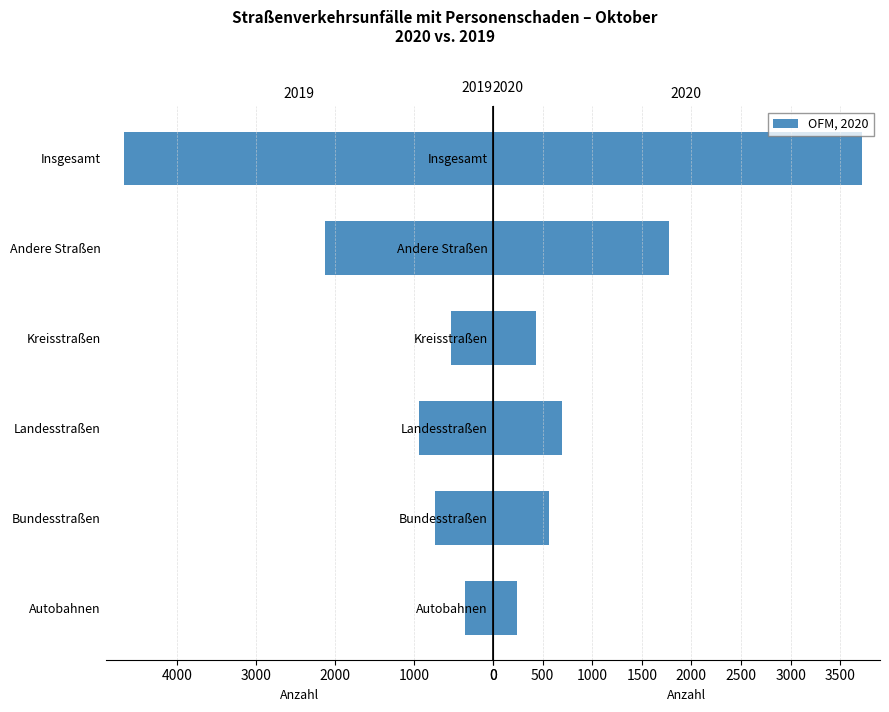

What value does the 2020 Unfälle series have at Bundesstraßen?

565